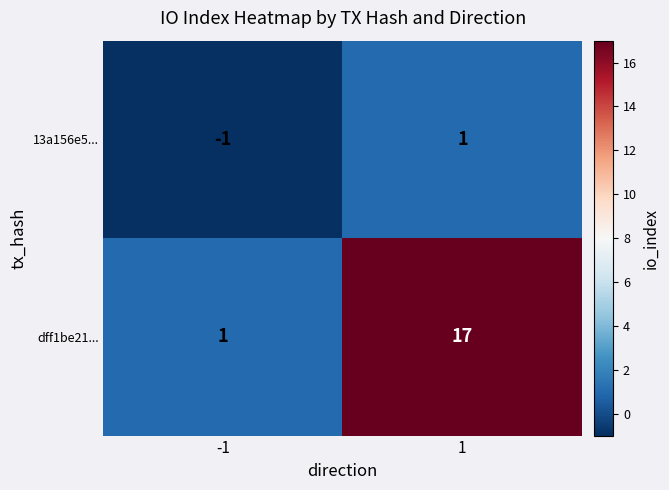

Rank the series by their average value, from lowest to highest.

13a156e5..., dff1be21...